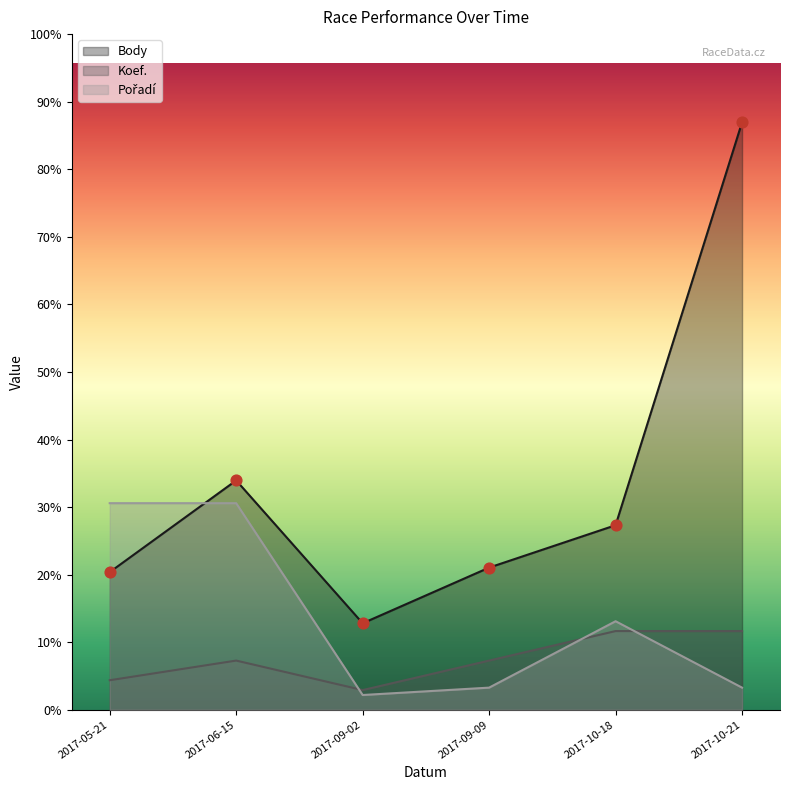

Which series contains the highest Y value?

Body